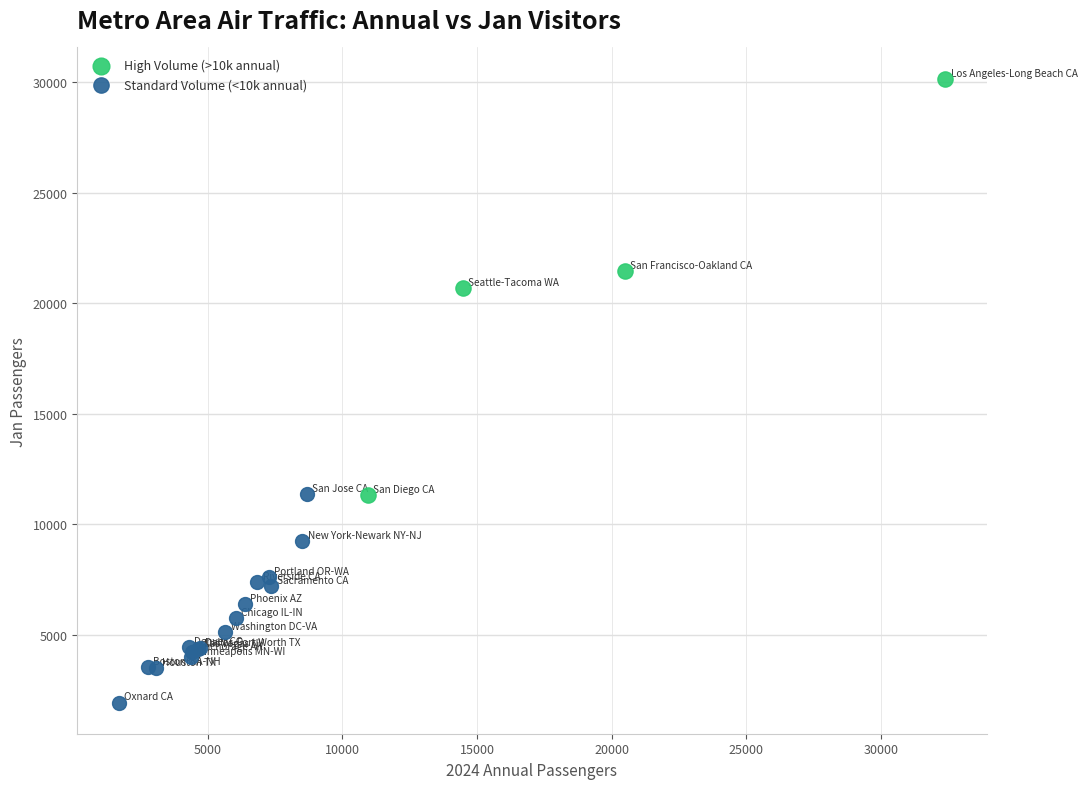

What are all the series names shown in the legend?

High Volume (>10k annual), Standard Volume (<10k annual)